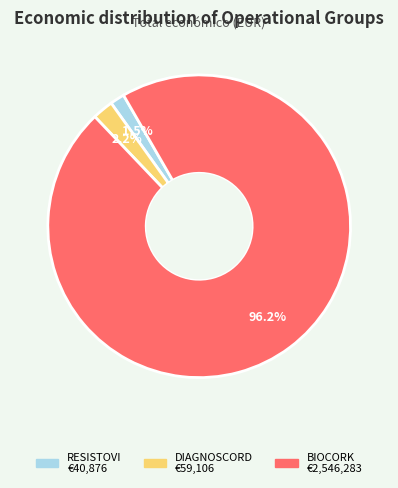

What is the ratio of the value at RESISTOVI to the value at DIAGNOSCORD?

0.7